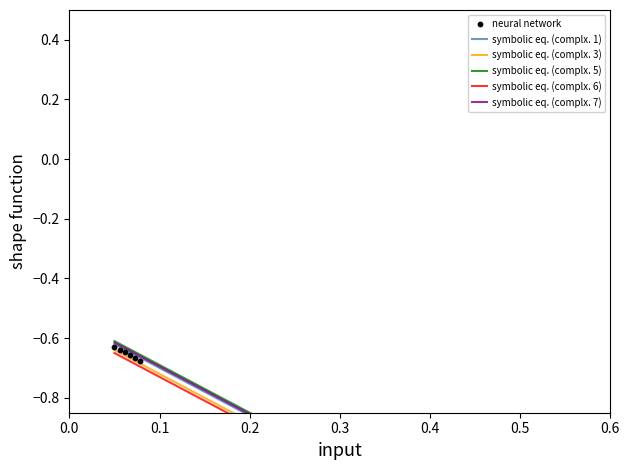

Which series contains the lowest Y value?

symbolic eq. (complx. 6)